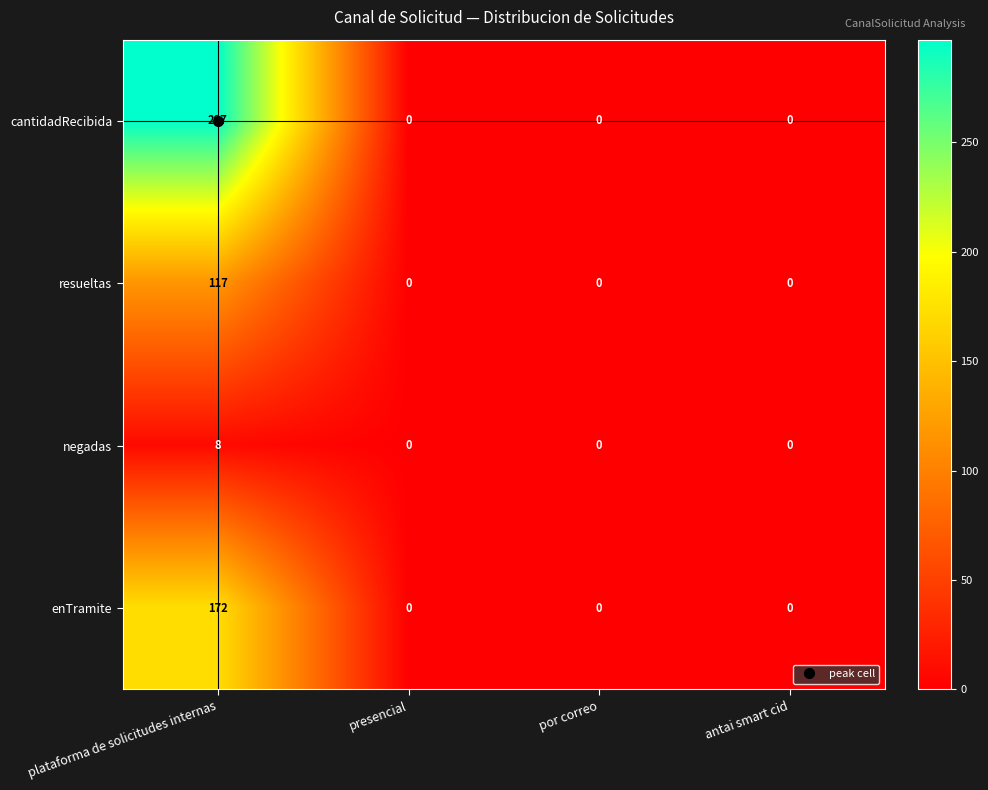

List the series in order of their overall mean, highest first.

cantidadRecibida, enTramite, resueltas, negadas